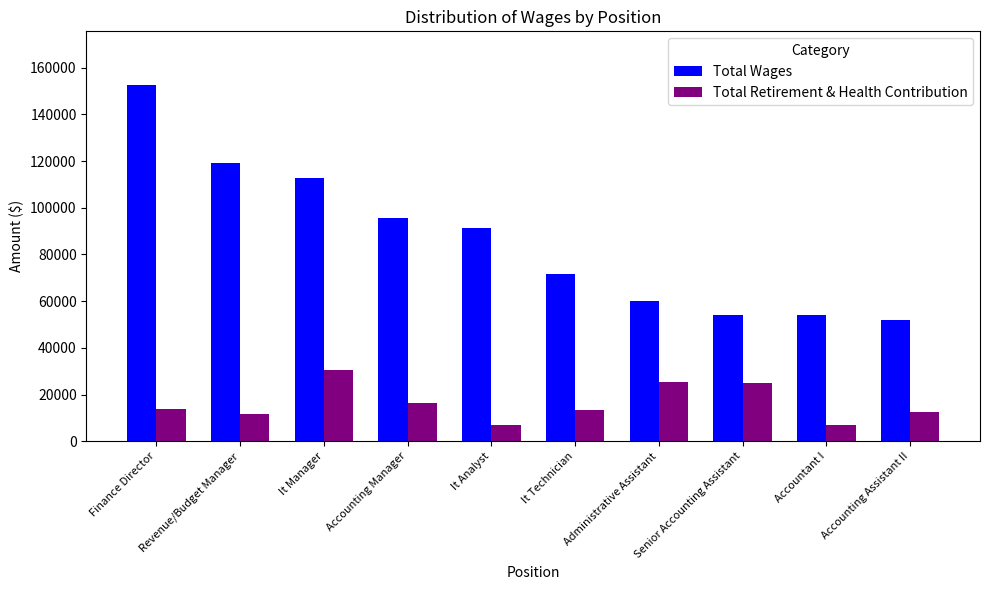

What is the maximum value shown in the chart?

152659